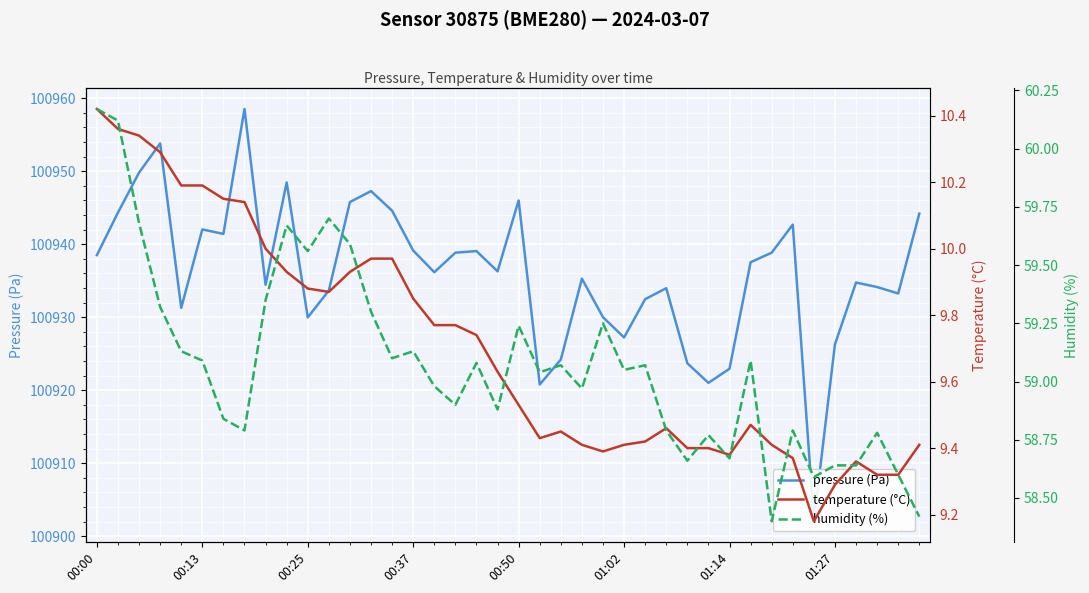

True or false: temperature (°C) has a value of 4.2 at 00:50.

False